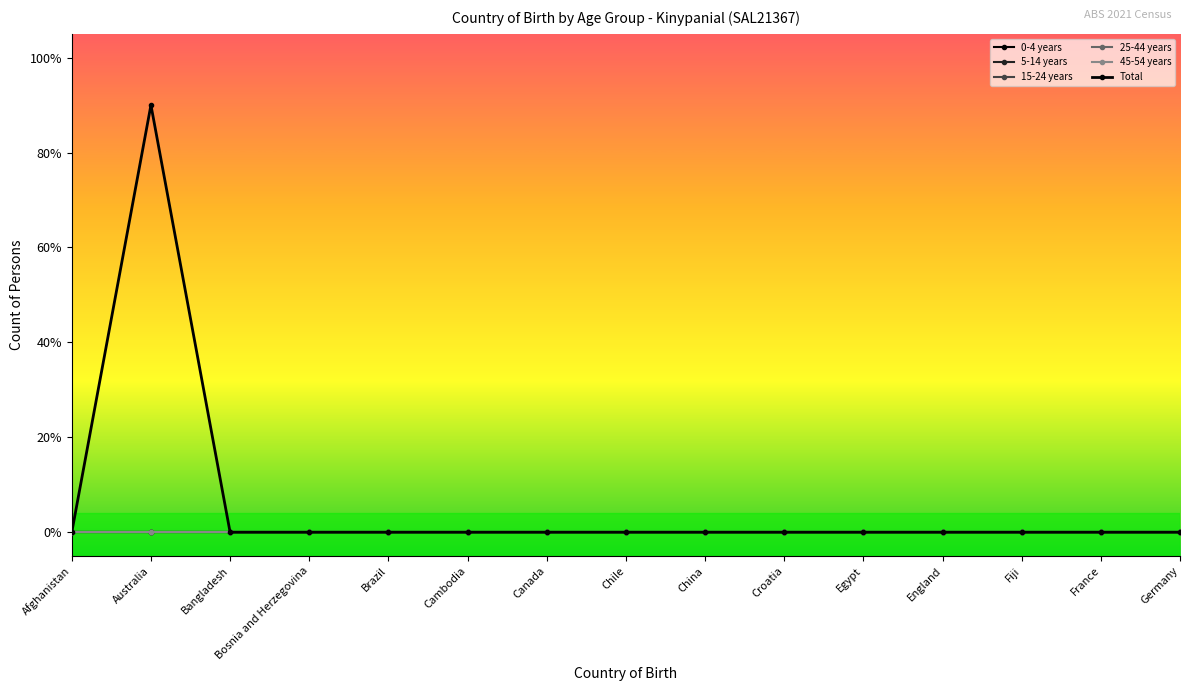

What position from the left is Afghanistan?

1